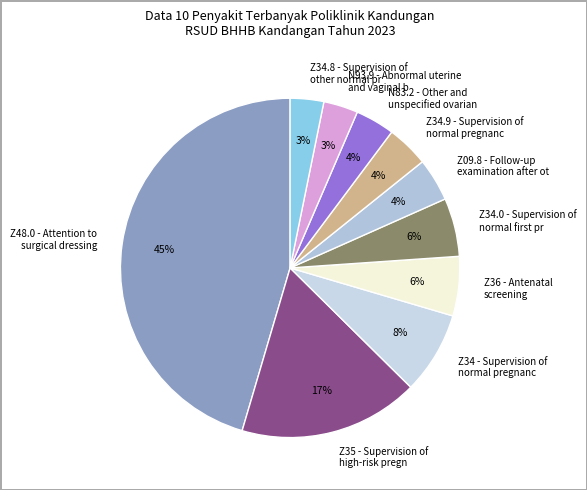

Is it true that Z09.8 - Follow-up examination after ot is 4% of the pie?

True